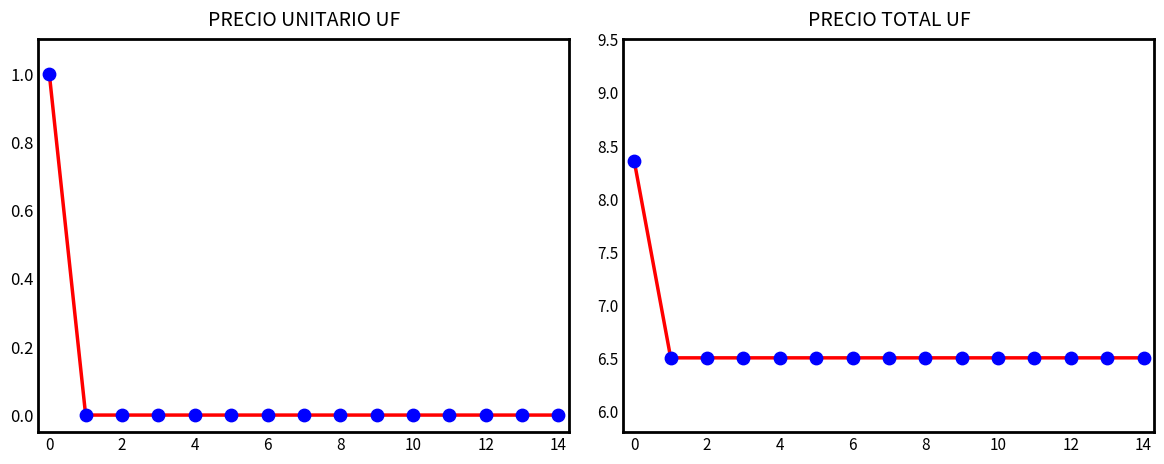

Which series has the largest total across all categories?

PRECIO TOTAL UF